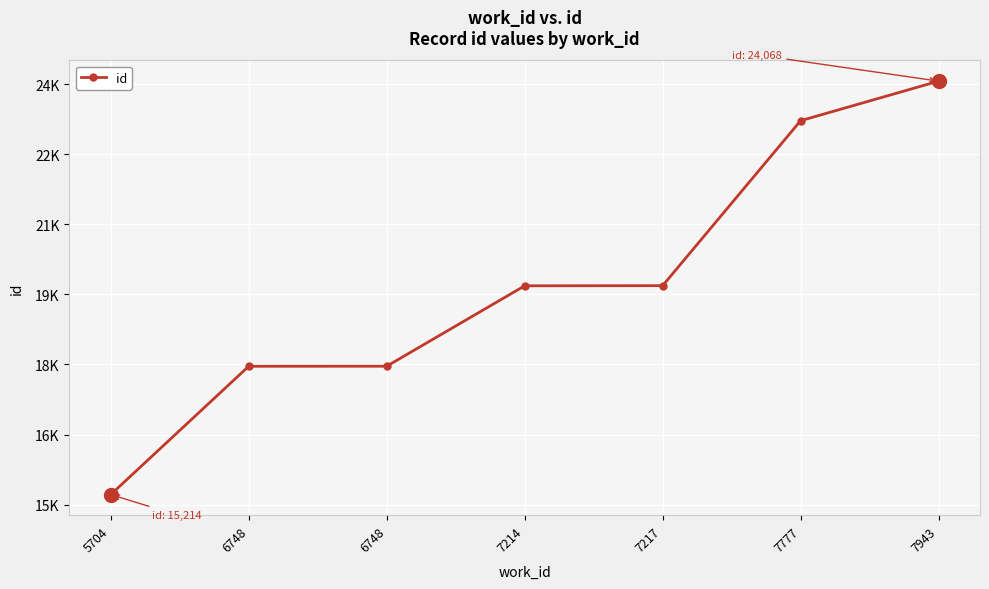

List the labels in order of value, largest first.

7943, 7777, 7217, 7214, 6748, 6748, 5704